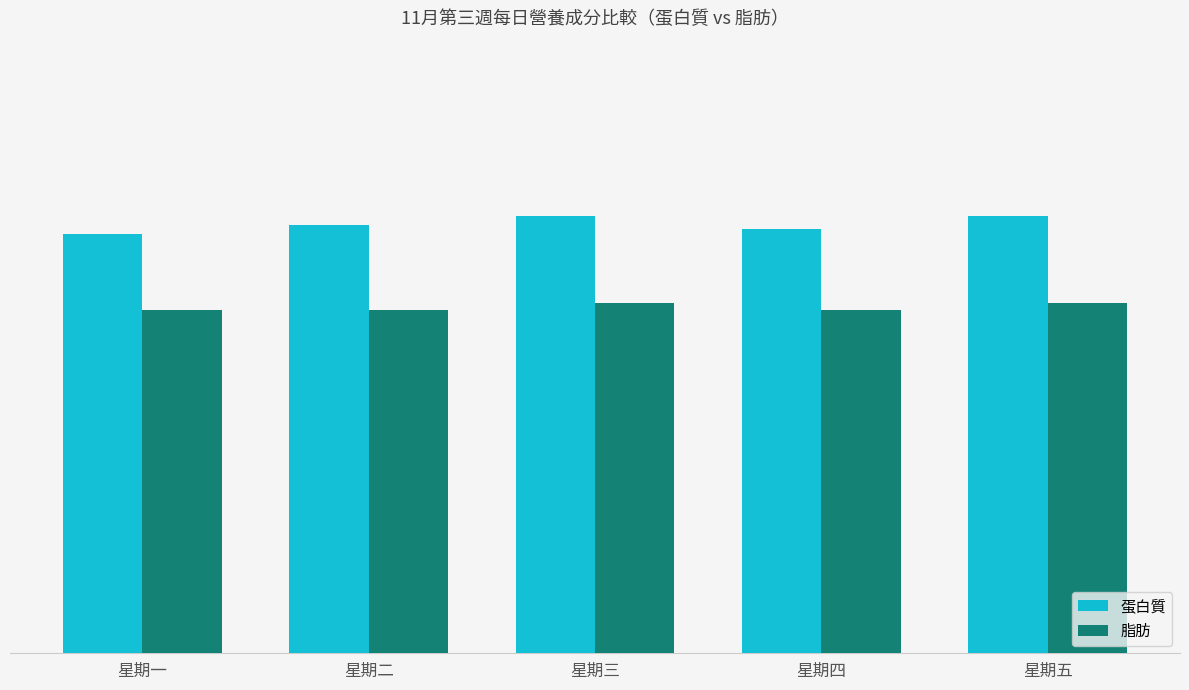

How many 脂肪 values are between 22 and 23?

5